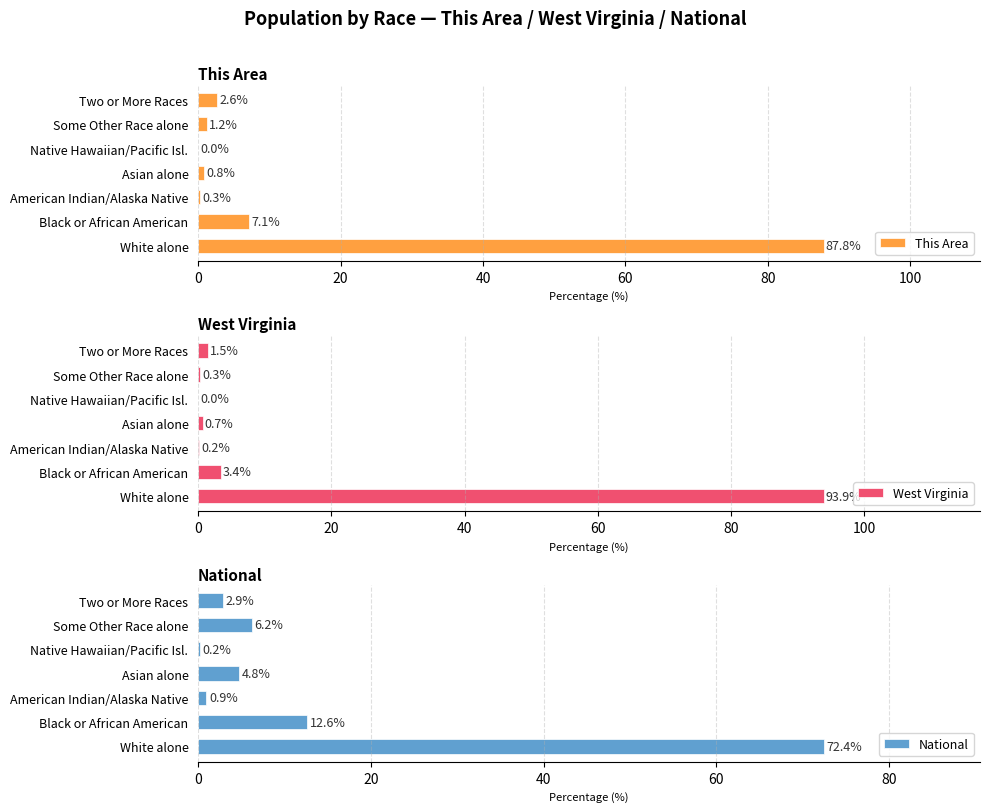

What is the highest value of the National series?

72.4